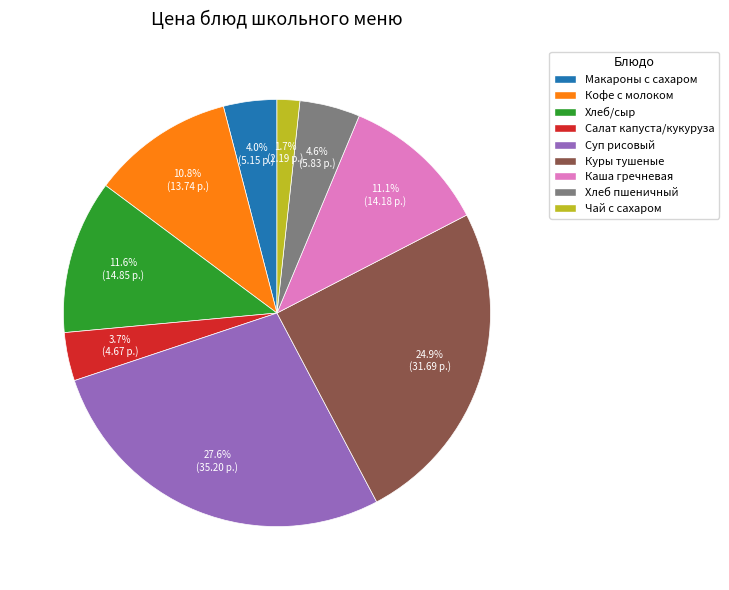

What is the smallest slice in the pie chart?

Чай с сахаром